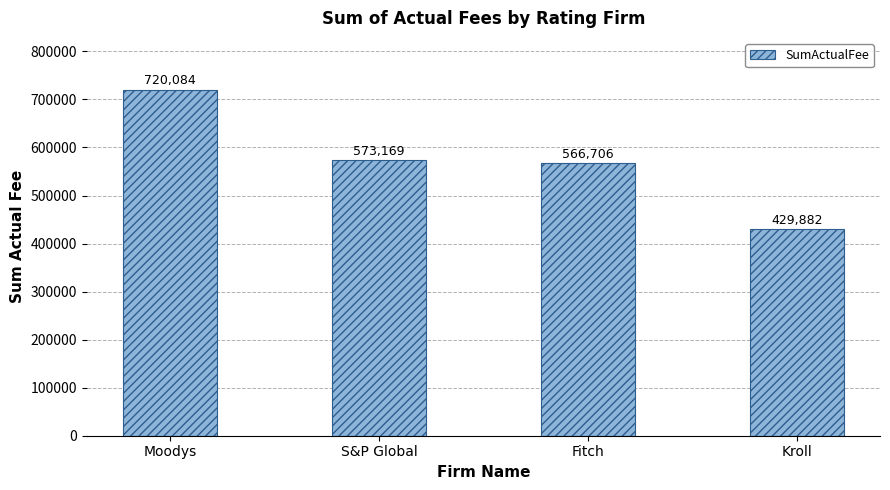

List the labels in order of value, smallest first.

Kroll, Fitch, S&P Global, Moodys